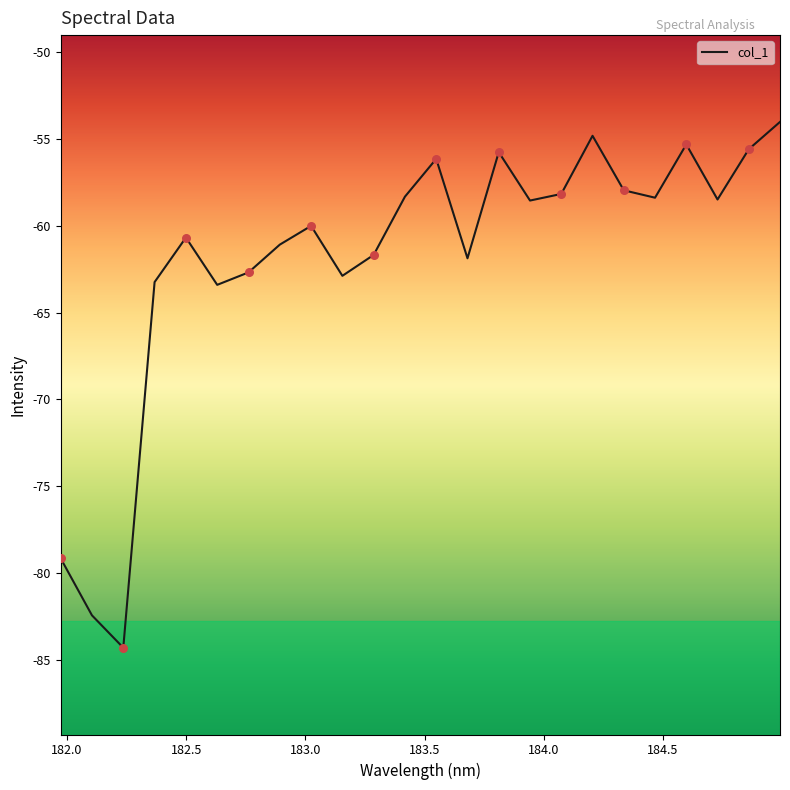

What is the minimum value shown in the chart?

-84.3